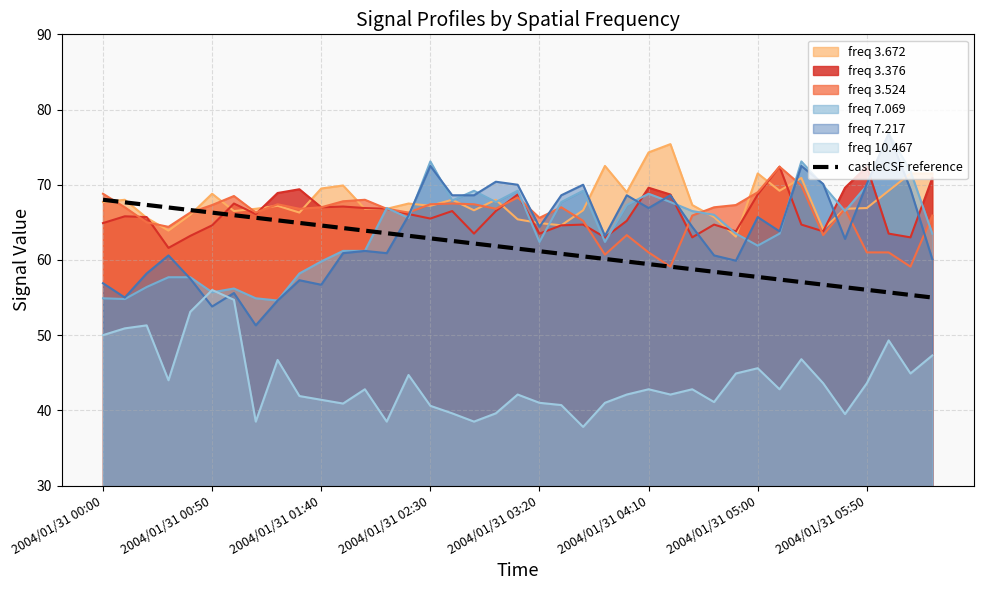

Which label corresponds to the largest value in the chart?

2004/01/31 00:00